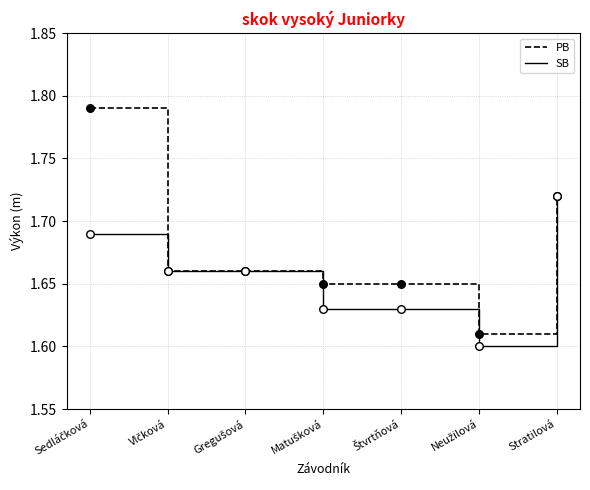

Which series has the largest total across all categories?

PB